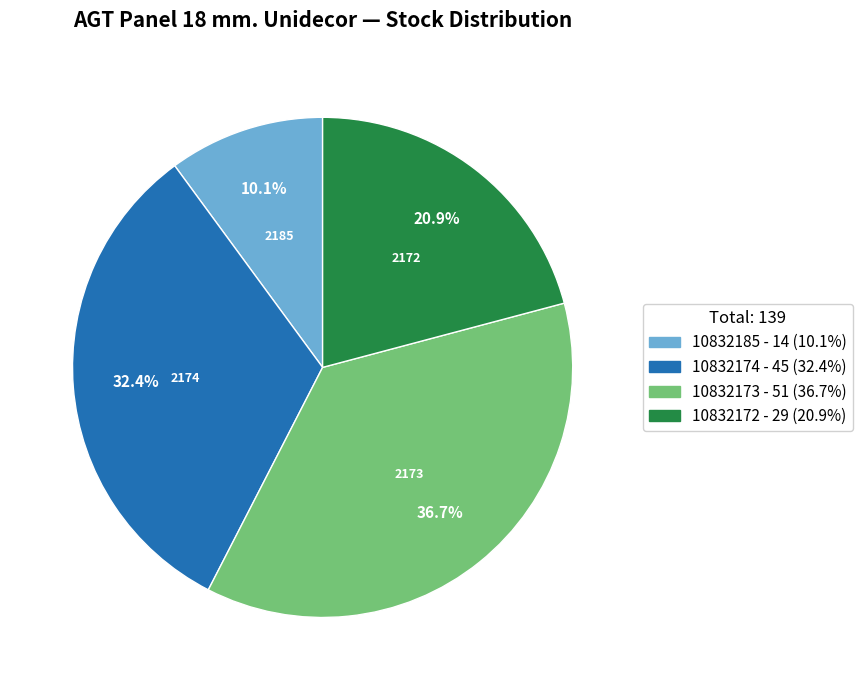

What is the ratio of the value at 10832185 to the value at 10832174?

0.3